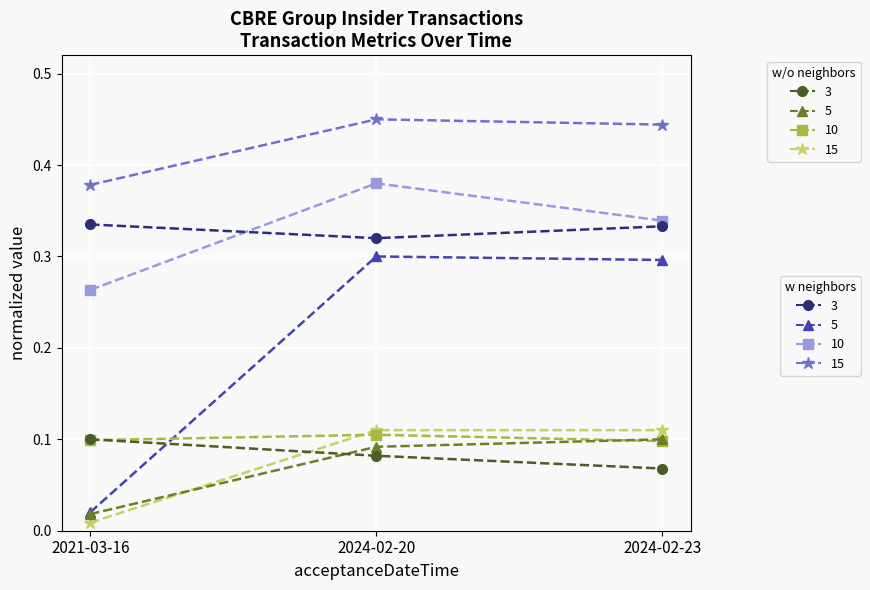

What position from the right is 2024-02-20?

2